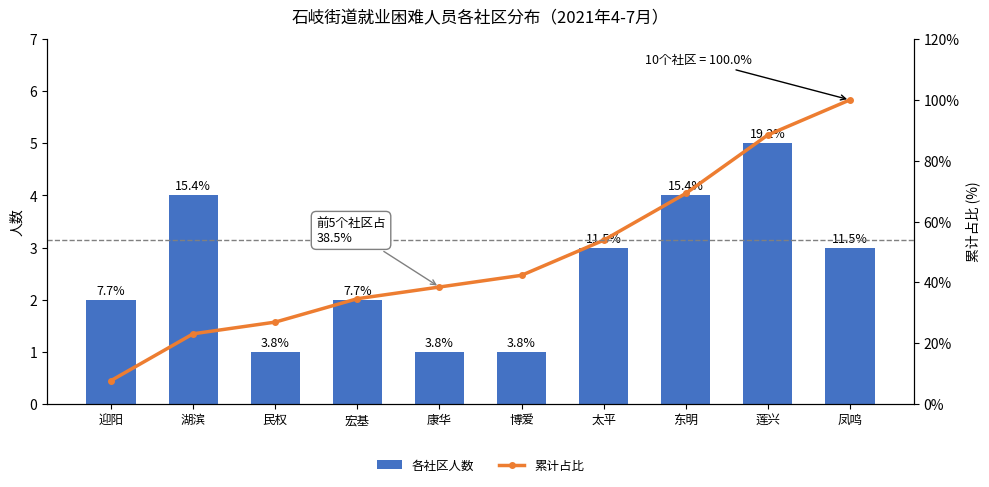

What is the value of the 各社区人数 bar at the 4th from the left?

2.0